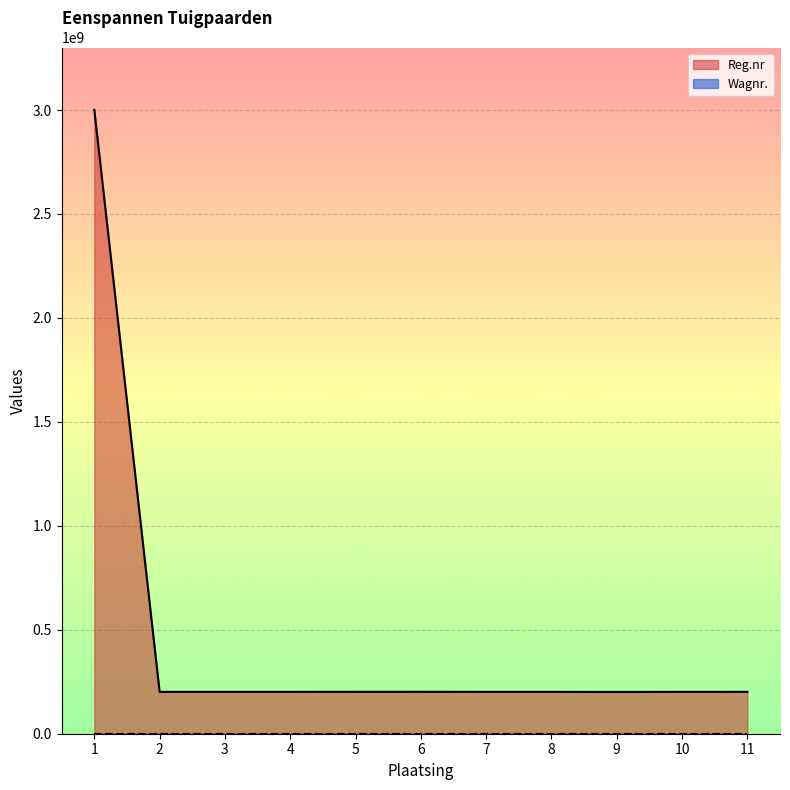

Where is Reg.nr nearest to the value 1600860173?

6